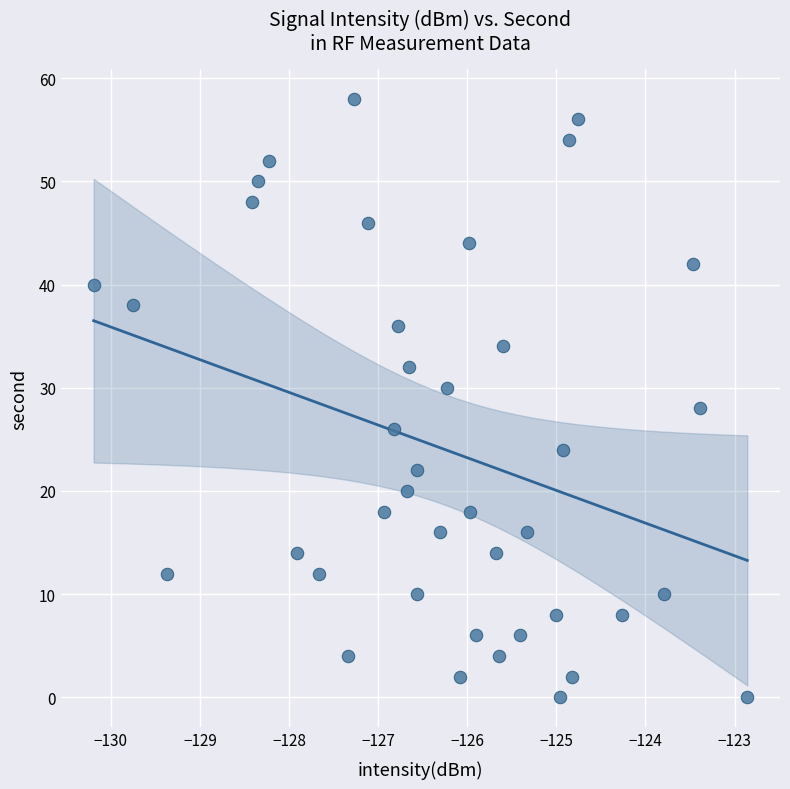

What is the range of Y values (max minus min)?

58